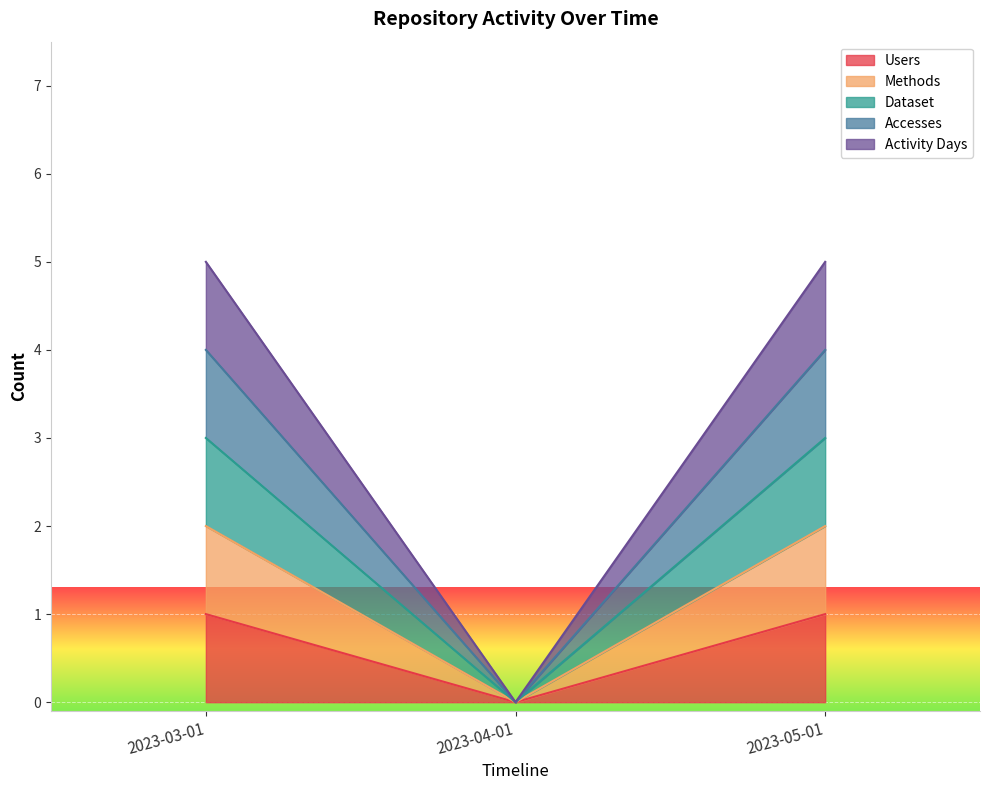

At which label does Activity Days reach its minimum?

2023-04-01